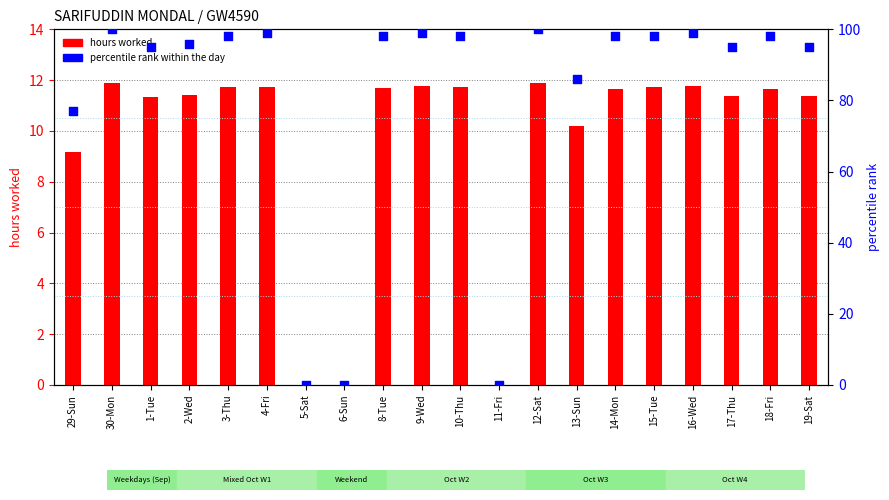

Which series reaches the maximum Y coordinate?

percentile rank within the day